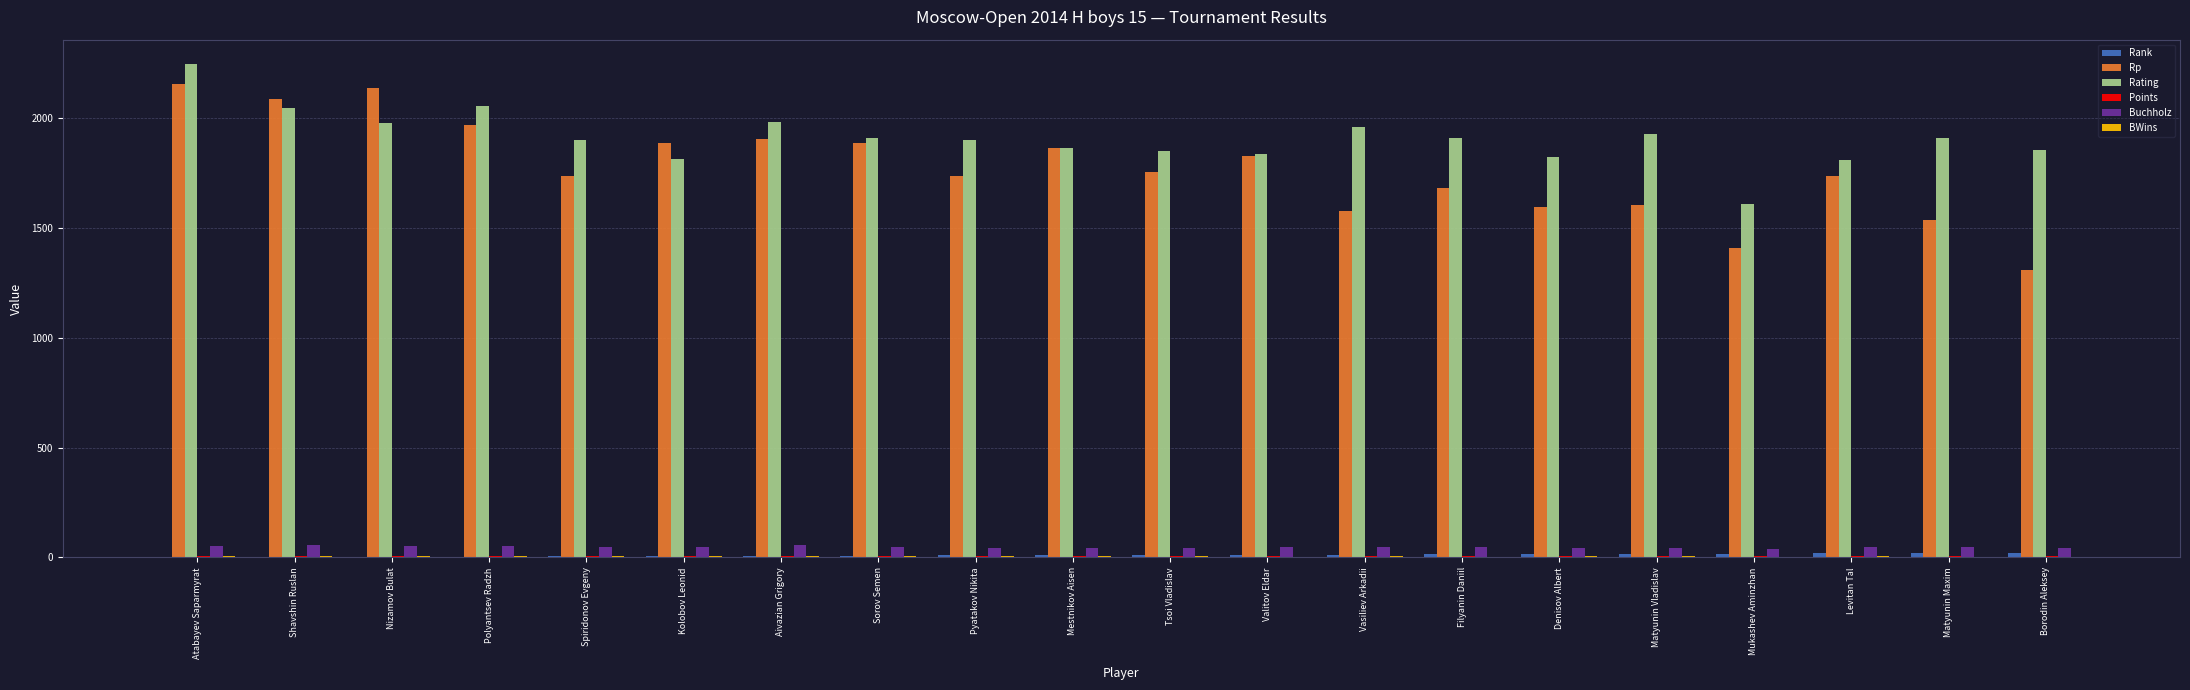

Are the bars horizontal?

No